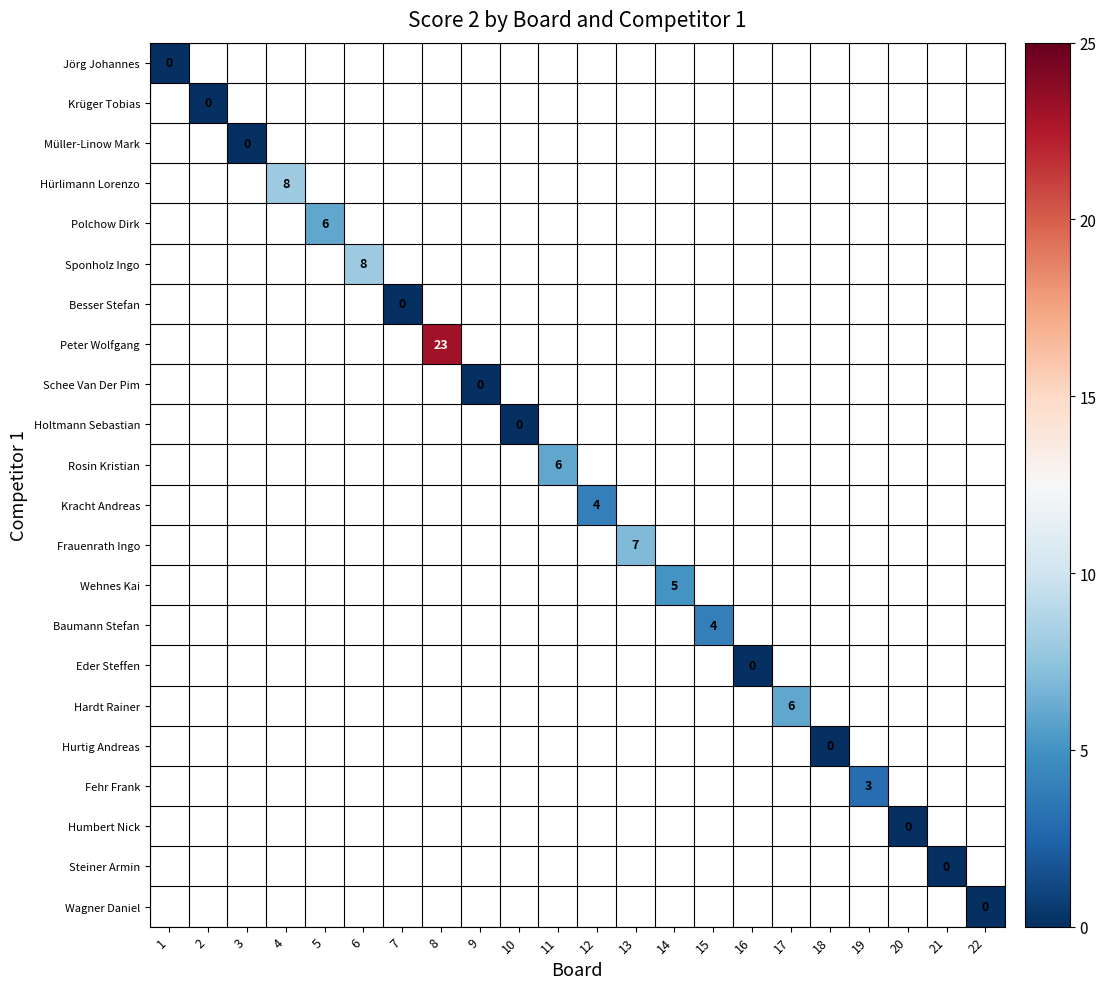

At which label does Krüger Tobias reach its minimum?

1